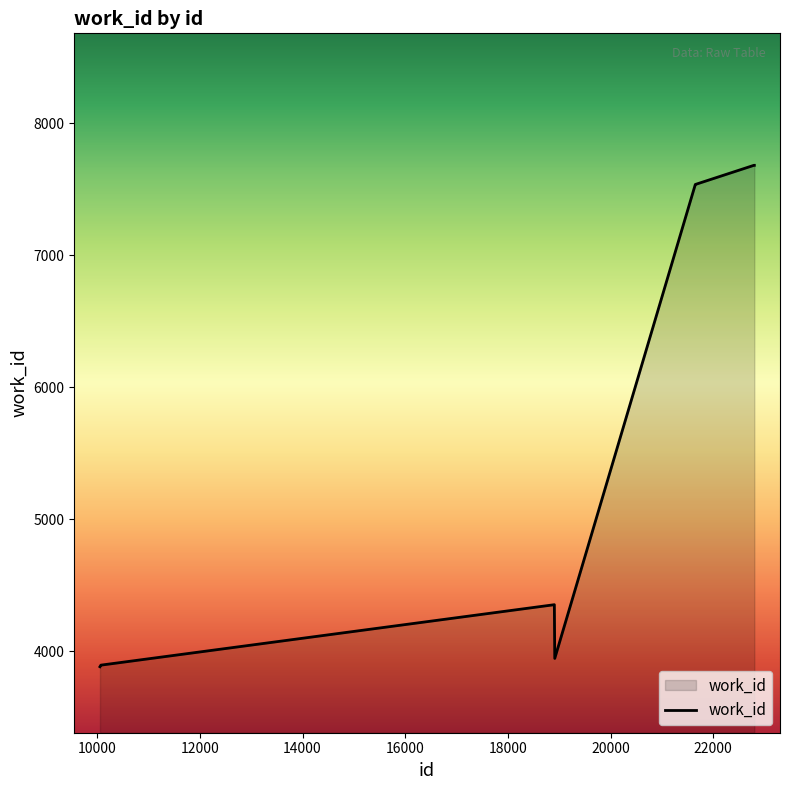

What is the difference between the maximum and minimum values?

3799